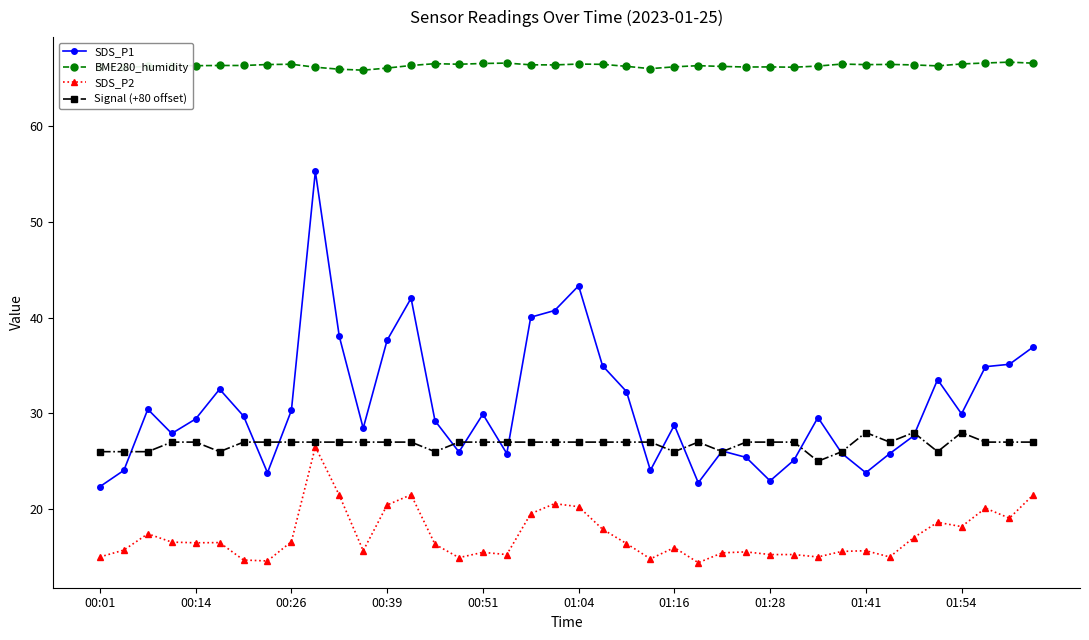

What is the value of the BME280_humidity point at the 38th from the left?

66.6